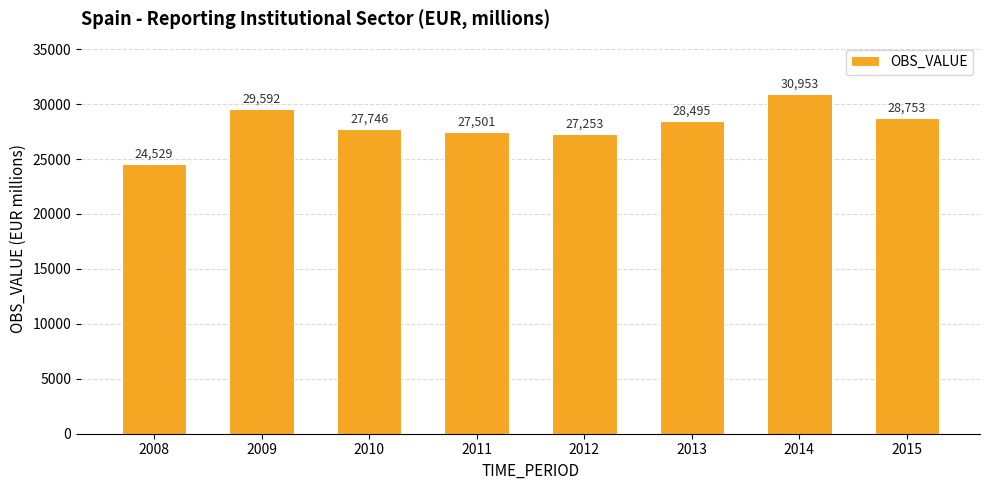

Where does the data first go above 28495?

2009